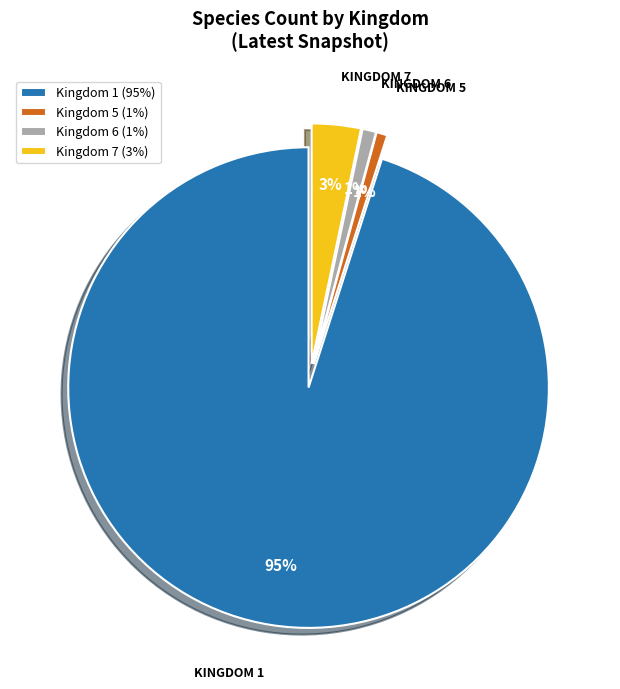

To the nearest percent, what is the combined percentage of Kingdom 1 (95%) and Kingdom 6 (1%)?

96%